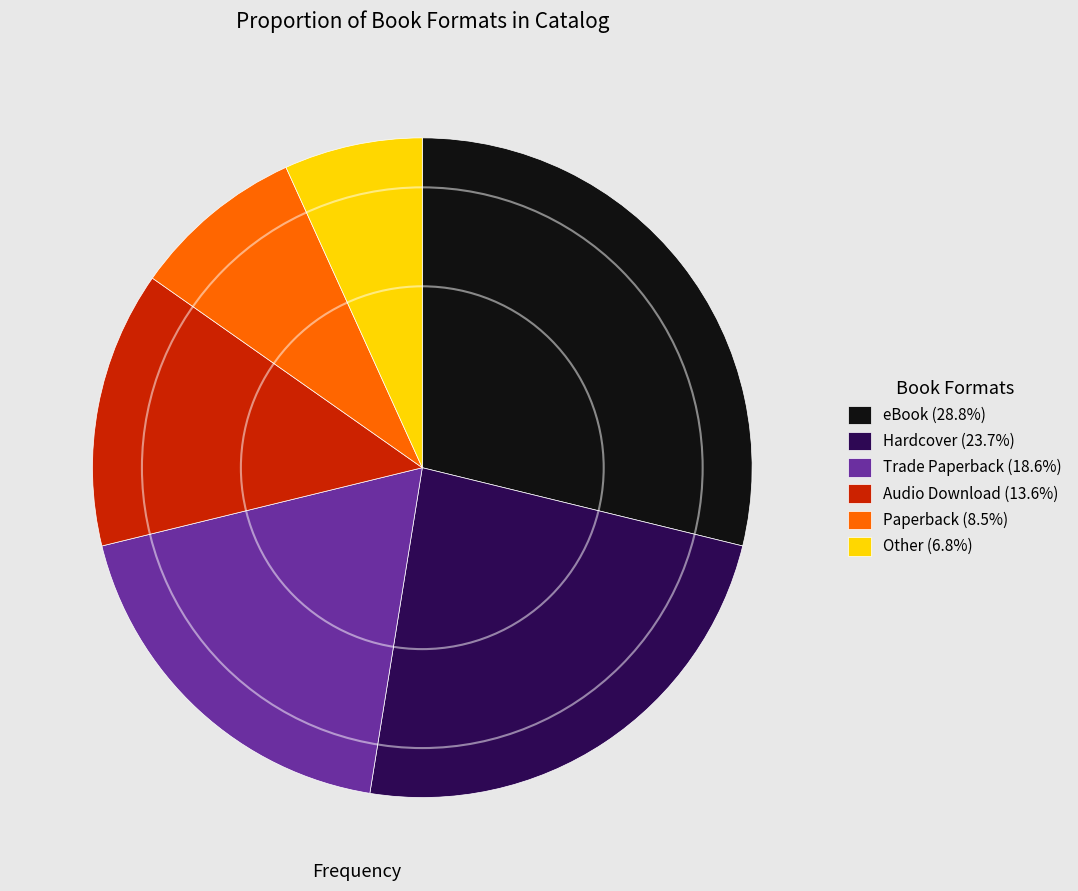

Is there a majority slice in this chart?

No